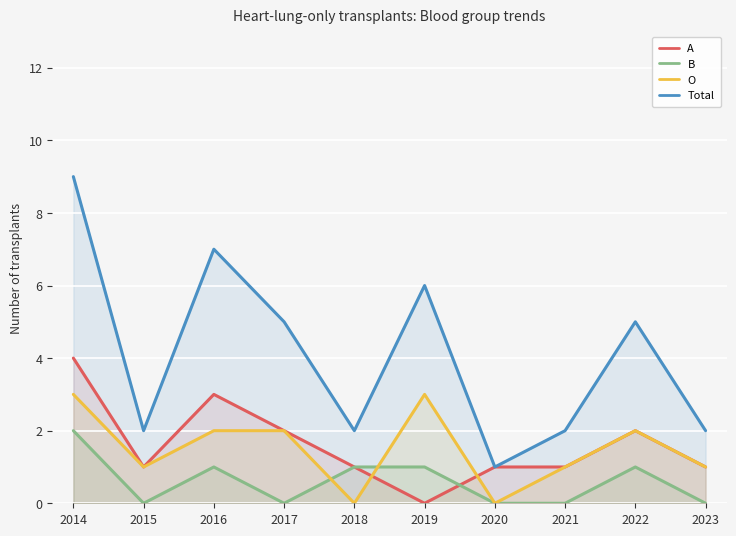

Which series has the largest total across all categories?

Total